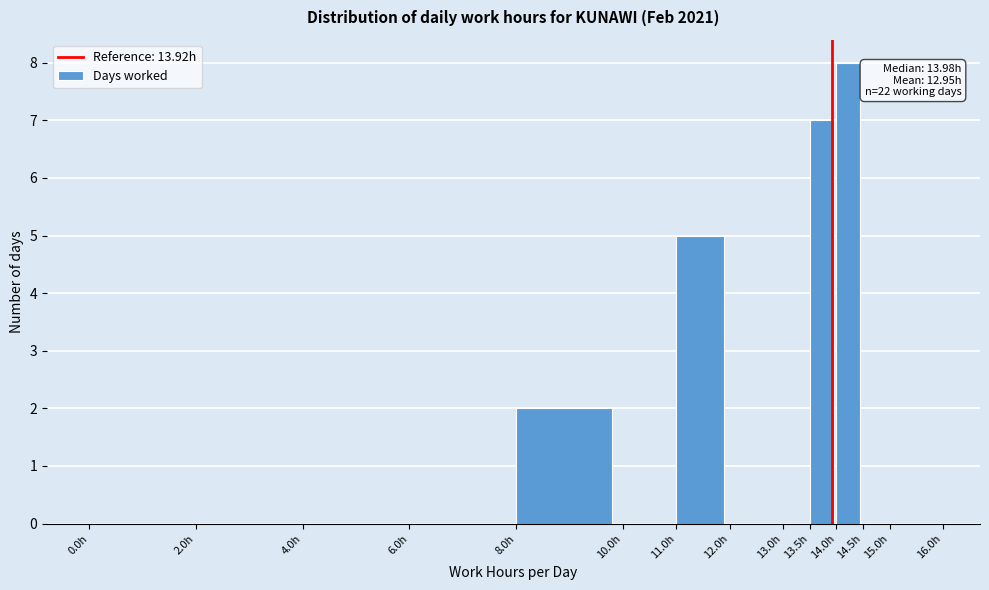

Over which range of the x-axis is the bar tallest?

14.0 to 14.5